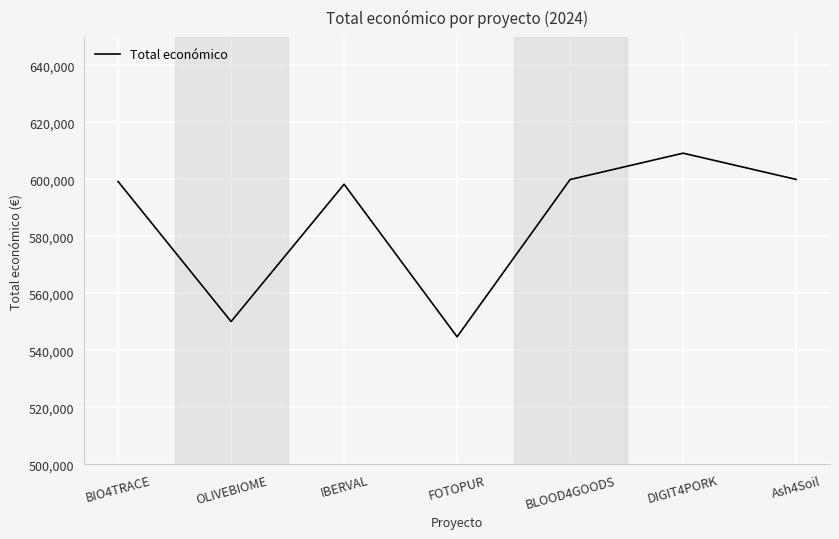

What is the difference between the values at Ash4Soil and BLOOD4GOODS?

40